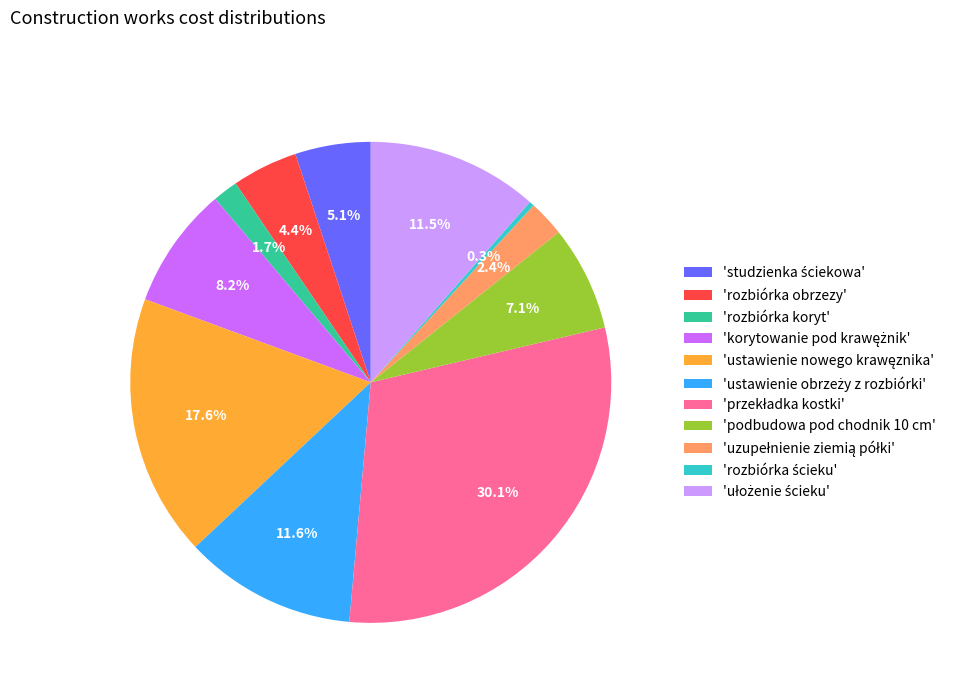

How many slices are in this pie chart?

11